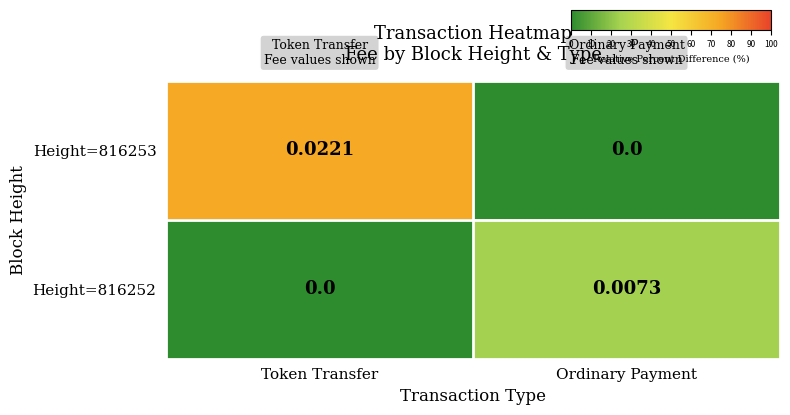

At which label is Height=816253 closest to 0?

Ordinary Payment